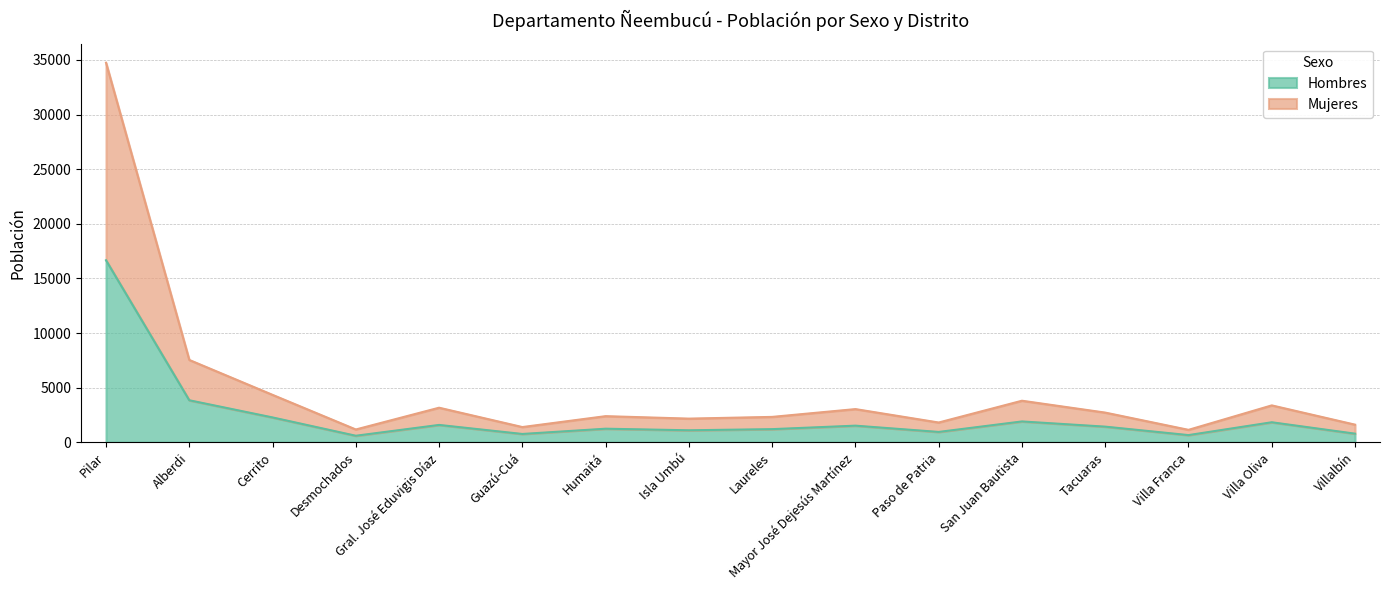

What is the minimum value shown in the chart?

598